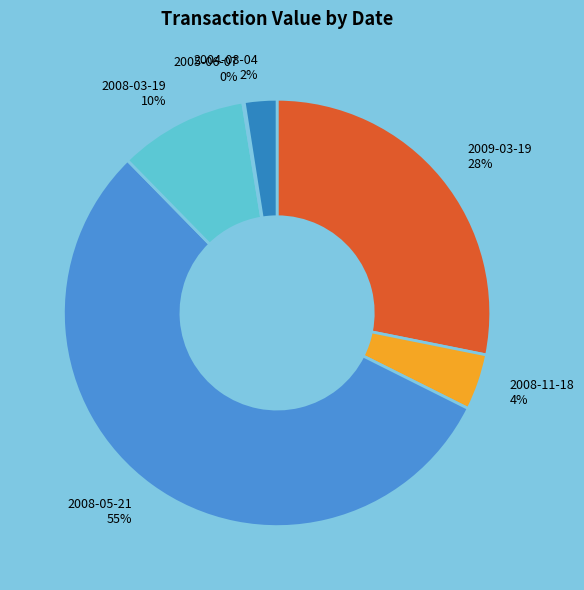

Which category has the biggest portion of the pie?

2008-05-21